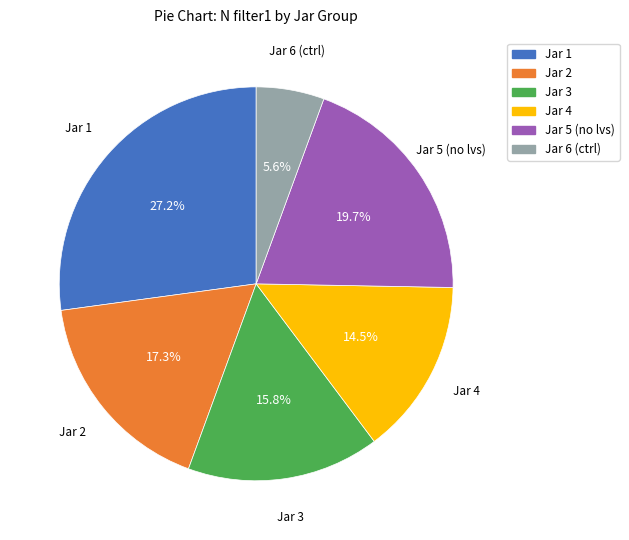

Is there any slice that represents more than half of the pie?

No